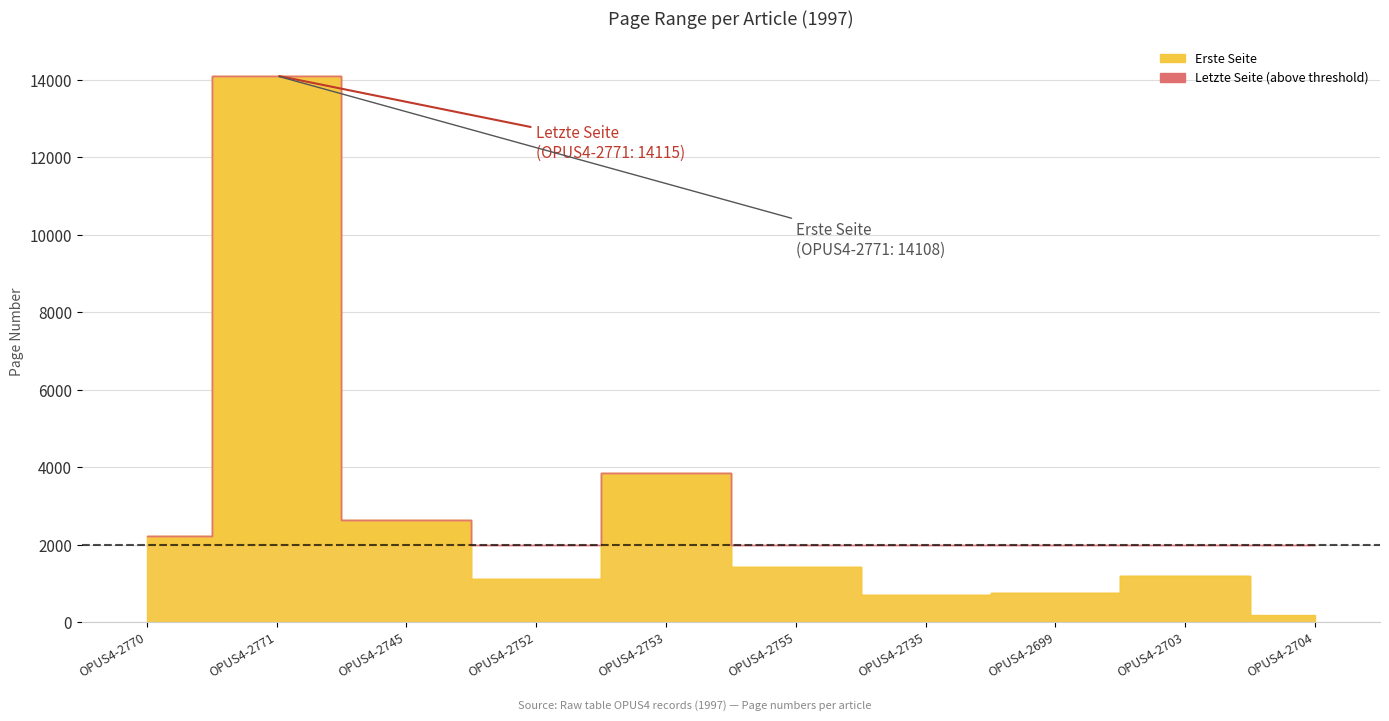

True or false: Erste Seite and Letzte Seite intersect in this chart.

False